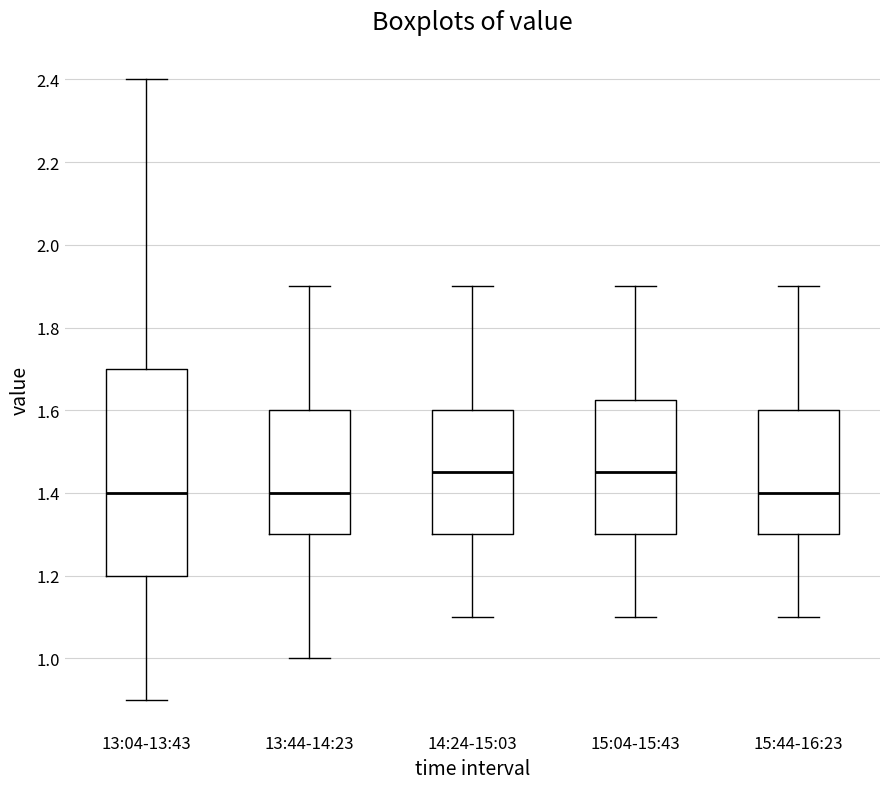

Where does the median line of the box for 15:04-15:43 sit on the y-axis? The values are not printed on the chart, so give them approximately, as read against the axis.

1.46